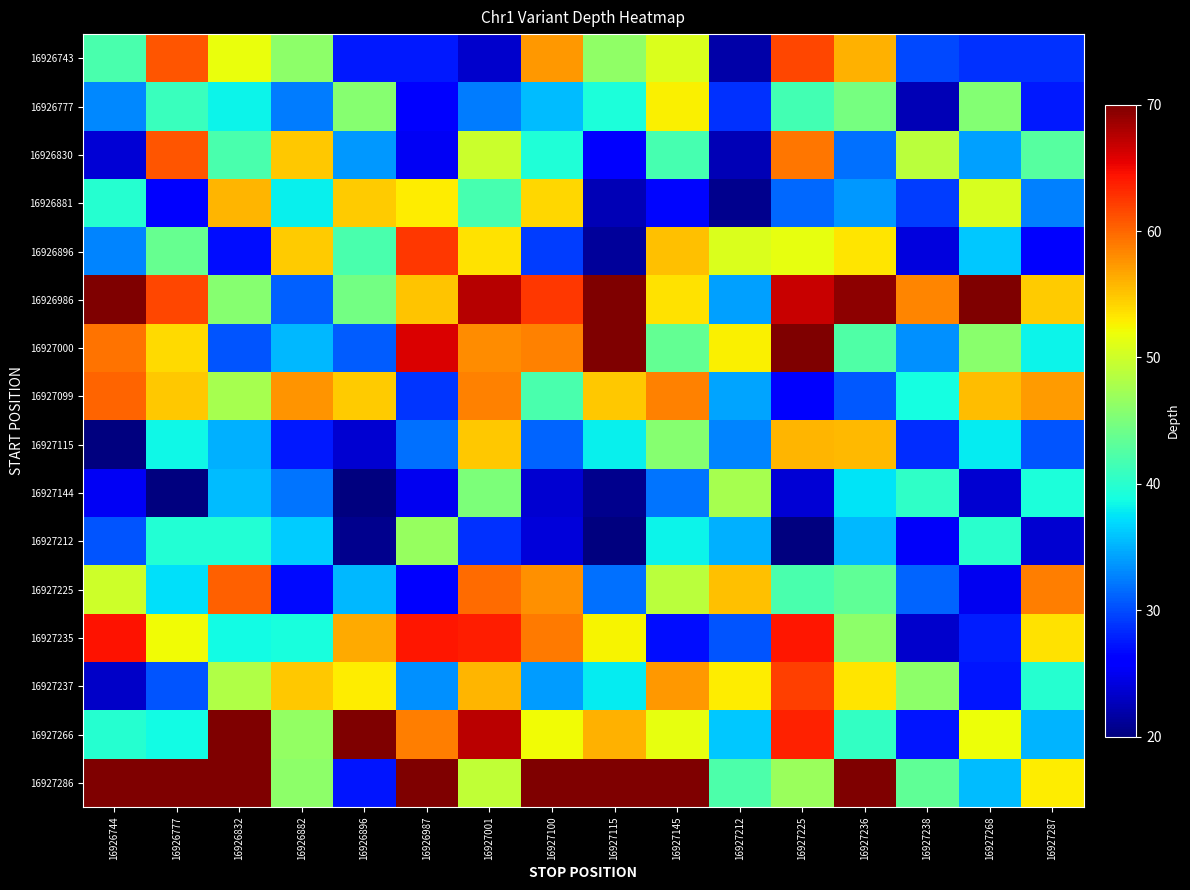

Reading right to left, extract all data points from this chart.

16926743: 16927287=28.7	16927268=28.6	16927238=29.9	16927236=56.0	16927225=61.7	16927212=21.9	16927145=50.7	16927115=46.2	16927100=57.4	16927001=23.4	16926987=27.6	16926896=27.6	16926882=46.1	16926832=51.7	16926777=60.9	16926744=42.0
16926777: 16927287=27.5	16927268=45.4	16927238=22.4	16927236=44.8	16927225=41.6	16927212=28.7	16927145=52.7	16927115=39.2	16927100=35.5	16927001=32.5	16926987=26.2	16926896=45.6	16926882=32.4	16926832=38.2	16926777=41.0	16926744=33.0
16926830: 16927287=42.8	16927268=34.1	16927238=48.8	16927236=31.9	16927225=59.2	16927212=22.4	16927145=41.8	16927115=26.1	16927100=39.5	16927001=49.7	16926987=25.1	16926896=33.8	16926882=55.0	16926832=42.0	16926777=60.9	16926744=23.7
16926881: 16927287=32.6	16927268=50.5	16927238=29.3	16927236=33.8	16927225=31.4	16927212=20.7	16927145=26.4	16927115=22.4	16927100=54.0	16927001=41.7	16926987=53.0	16926896=54.7	16926882=38.0	16926832=55.8	16926777=26.0	16926744=39.8
16926896: 16927287=25.9	16927268=36.1	16927238=24.1	16927236=53.4	16927225=51.6	16927212=50.7	16927145=55.2	16927115=21.2	16927100=29.3	16927001=53.4	16926987=62.4	16926896=42.0	16926882=54.7	16926832=26.9	16926777=43.8	16926744=32.8
16926986: 16927287=54.7	16927268=69.9	16927238=58.4	16927236=69.3	16927225=66.7	16927212=34.1	16927145=53.5	16927115=76.3	16927100=62.6	16927001=67.6	16926987=55.0	16926896=44.6	16926882=31.0	16926832=45.7	16926777=61.8	16926744=75.0
16927000: 16927287=38.4	16927268=45.8	16927238=33.5	16927236=42.3	16927225=72.8	16927212=52.8	16927145=43.5	16927115=81.6	16927100=58.5	16927001=58.0	16926987=65.9	16926896=30.8	16926882=35.3	16926832=30.5	16926777=53.8	16926744=59.3
16927099: 16927287=57.2	16927268=55.4	16927238=38.9	16927236=30.6	16927225=25.6	16927212=34.4	16927145=58.6	16927115=54.9	16927100=42.0	16927001=58.5	16926987=28.8	16926896=54.8	16926882=57.6	16926832=47.6	16926777=54.9	16926744=60.0
16927115: 16927287=30.4	16927268=37.9	16927238=28.6	16927236=55.6	16927225=55.9	16927212=32.8	16927145=45.7	16927115=38.0	16927100=31.3	16927001=54.8	16926987=31.8	16926896=23.6	16926882=27.4	16926832=34.9	16926777=38.4	16926744=19.3
16927144: 16927287=39.3	16927268=23.6	16927238=40.4	16927236=37.5	16927225=23.7	16927212=47.5	16927145=32.0	16927115=20.6	16927100=23.7	16927001=45.1	16926987=24.9	16926896=17.6	16926882=32.1	16926832=35.5	16926777=17.2	16926744=25.1
16927212: 16927287=23.6	16927268=40.1	16927238=25.4	16927236=35.4	16927225=18.1	16927212=35.0	16927145=38.2	16927115=18.9	16927100=24.0	16927001=28.7	16926987=46.7	16926896=20.7	16926882=36.3	16926832=39.7	16926777=39.6	16926744=30.4
16927225: 16927287=58.7	16927268=24.9	16927238=31.2	16927236=43.2	16927225=42.0	16927212=55.3	16927145=48.7	16927115=31.8	16927100=57.8	16927001=59.8	16926987=25.8	16926896=35.3	16926882=26.8	16926832=60.3	16926777=37.2	16926744=50.0
16927235: 16927287=53.5	16927268=27.7	16927238=23.4	16927236=46.0	16927225=64.3	16927212=30.4	16927145=26.9	16927115=52.5	16927100=58.9	16927001=63.8	16926987=64.3	16926896=56.4	16926882=39.1	16926832=38.6	16926777=52.1	16926744=64.4
16927237: 16927287=39.9	16927268=27.3	16927238=46.0	16927236=53.3	16927225=62.1	16927212=52.9	16927145=57.3	16927115=38.0	16927100=33.9	16927001=55.8	16926987=33.3	16926896=53.0	16926882=54.8	16926832=48.2	16926777=30.4	16926744=23.2
16927266: 16927287=35.2	16927268=52.0	16927238=27.3	16927236=40.6	16927225=63.6	16927212=36.2	16927145=51.6	16927115=56.0	16927100=52.1	16927001=67.3	16926987=58.8	16926896=72.4	16926882=46.4	16926832=76.6	16926777=38.7	16926744=39.8
16927286: 16927287=53.0	16927268=35.5	16927238=43.3	16927236=71.6	16927225=46.9	16927212=42.1	16927145=71.7	16927115=77.6	16927100=77.7	16927001=49.2	16926987=75.7	16926896=27.3	16926882=46.1	16926832=75.0	16926777=77.1	16926744=76.3